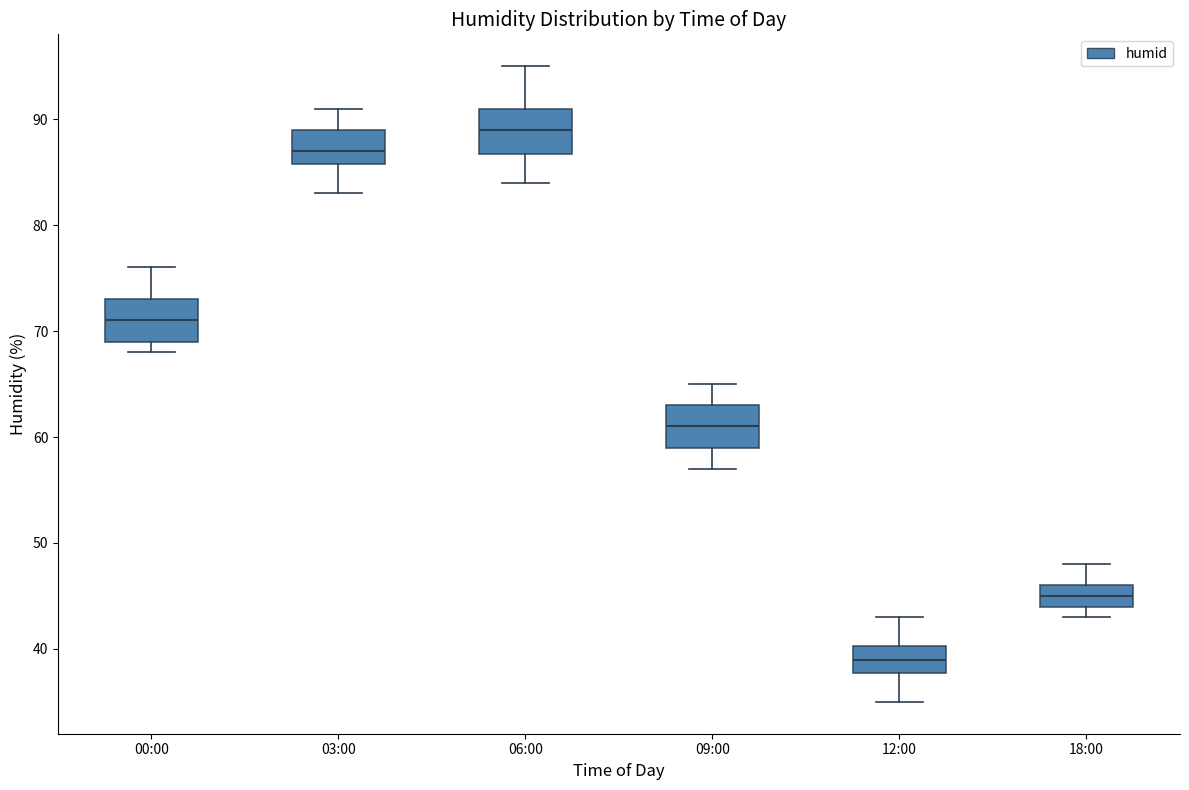

Where does the upper whisker of the box for 03:00 end on the y-axis? The values are not printed on the chart, so give them approximately, as read against the axis.

91